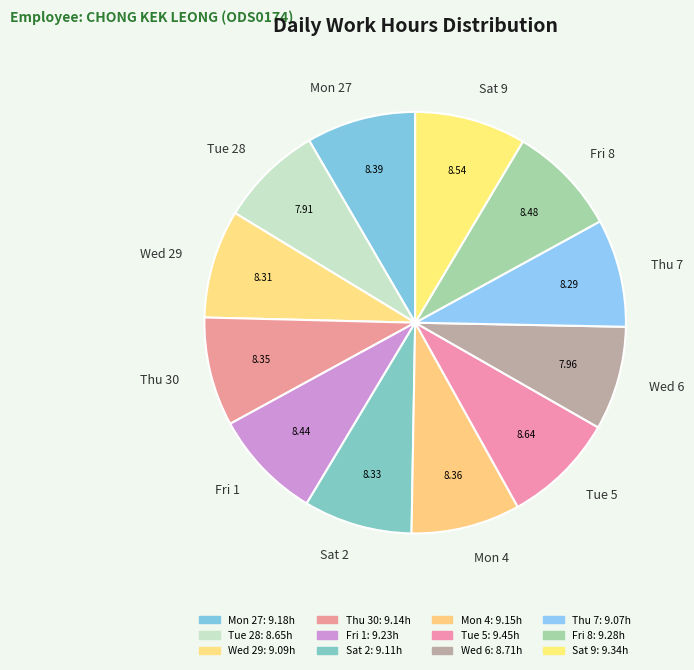

Is Wed 6 the majority of the pie?

No